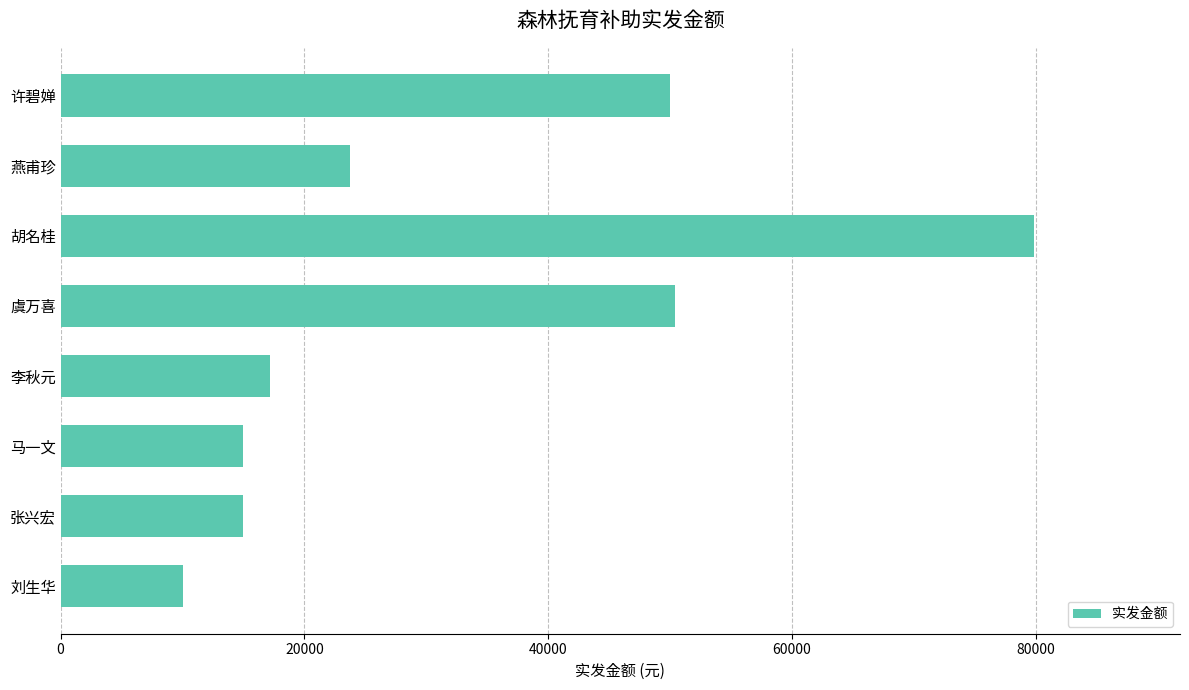

What is the value of the 5th bar from the top?

17200